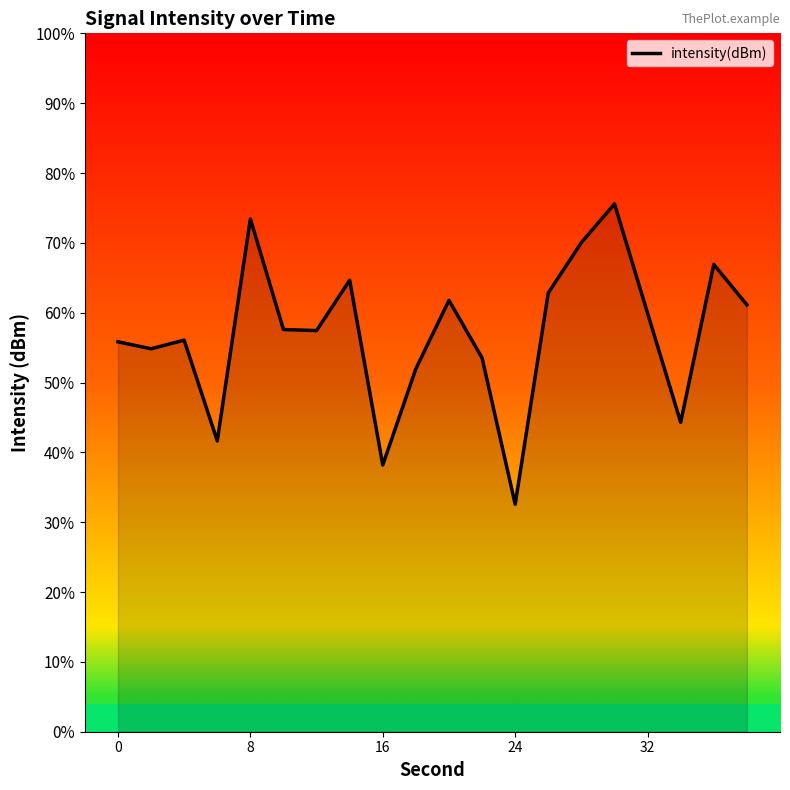

True or false: the data has more than 1 interior local peaks.

True